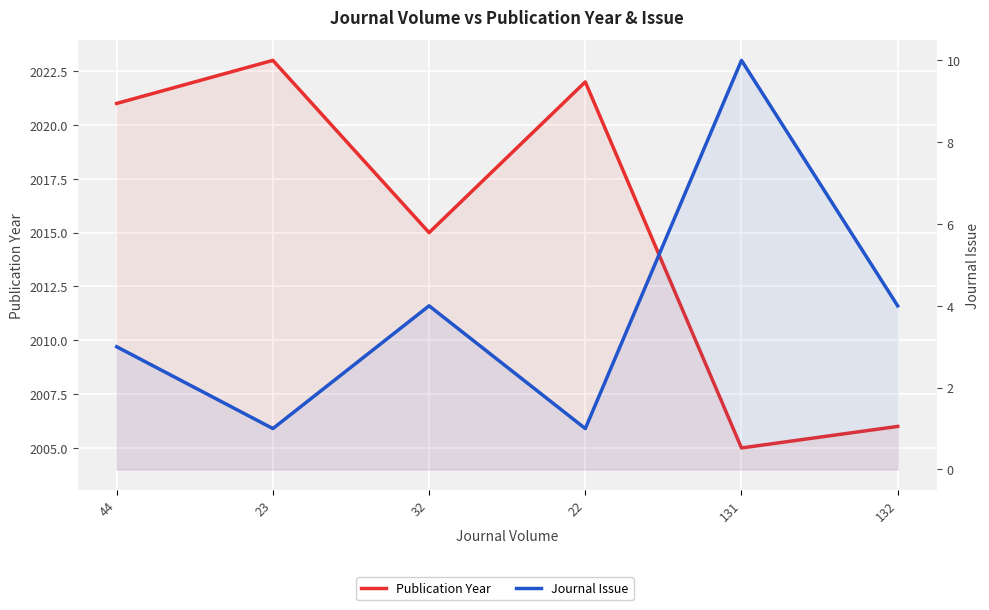

What is the approximate value of Journal Issue at 23?

1